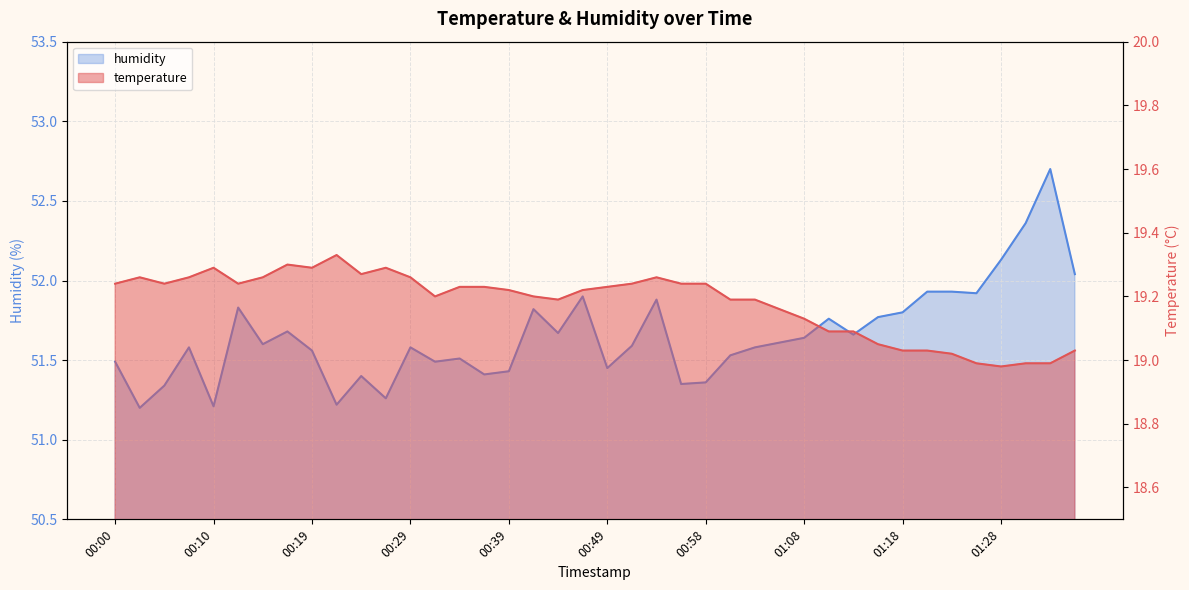

Count the number of data series in this chart.

2